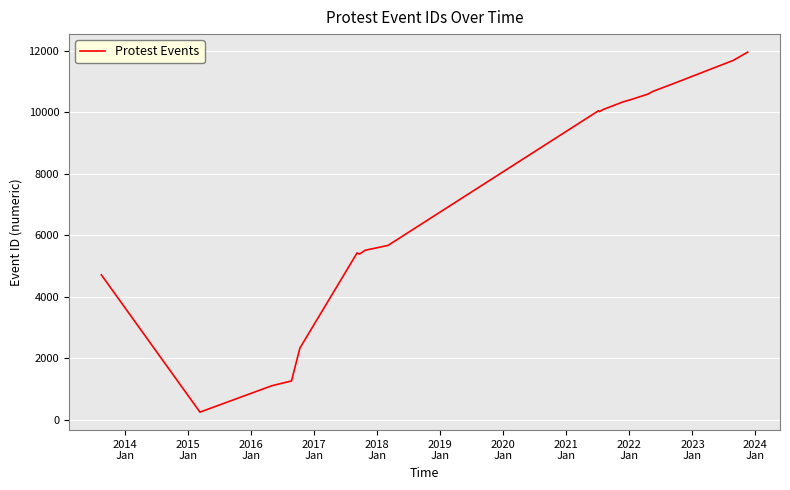

True or false: there are more than 2 points higher than both neighbors.

False